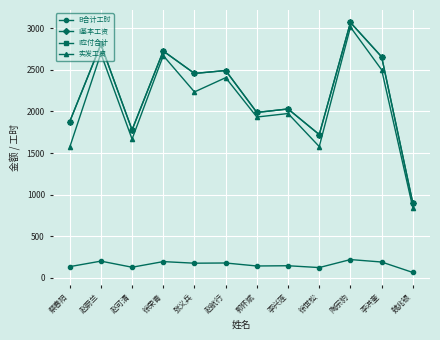

Rank the series at 赵蔚兰 from lowest to highest value.

B合计工时, 实发工资, I基本工资, I应付合计